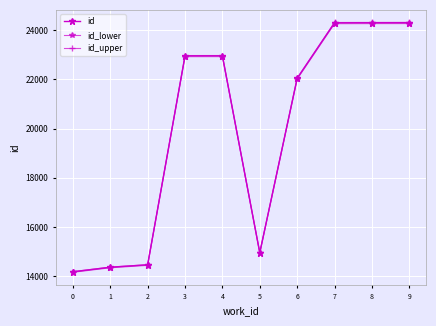

The id series shows 24301.0 at 9. True or false?

True